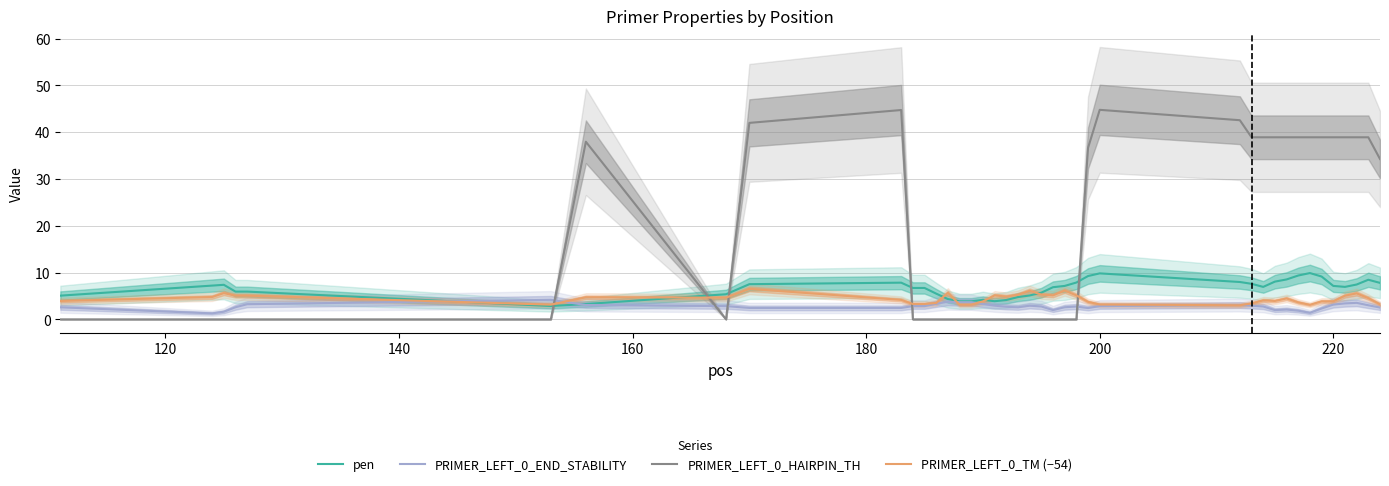

Reading left to right, what are all the values shown in this chart?

pen: 5.1	7.2	7.4	5.9	5.9	2.9	3.3	5.4	7.5	7.8	6.7	6.7	5.5	4.3	3.9	3.9	4.2	3.9	4.1	4.8	5.1	5.7	6.9	7.1	7.9	9.3	9.8	8.0	7.6	6.9	8.1	8.5	9.4	9.9	9.2	7.1	6.9	7.4	8.5	7.8
PRIMER_LEFT_0_END_STABILITY: 2.6	1.3	1.6	2.6	3.2	4.2	3.1	2.8	2.4	2.4	2.8	2.8	3.3	3.8	3.7	3.7	3.3	2.9	2.7	2.6	2.9	2.8	2.0	2.6	2.7	2.4	2.8	3.1	2.9	2.8	2.0	2.1	1.9	1.4	2.3	3.2	3.4	3.5	3.0	2.5
PRIMER_LEFT_0_HAIRPIN_TH: 0.0	0.0	0.0	0.0	0.0	0.0	38.0	0.0	42.0	44.8	0.0	0.0	0.0	0.0	0.0	0.0	0.0	0.0	0.0	0.0	0.0	0.0	0.0	0.0	0.0	36.6	44.8	42.6	38.9	38.9	38.9	38.9	38.9	38.9	38.9	38.9	38.9	38.9	38.9	34.3
PRIMER_LEFT_0_TM (−54): 3.9	4.8	5.6	5.1	5.1	3.1	4.7	4.6	6.5	4.2	3.3	3.3	3.5	5.7	3.1	3.1	3.8	5.1	4.9	5.2	6.1	5.3	5.1	6.1	5.1	3.7	3.2	3.0	3.4	4.1	3.9	4.5	3.6	3.1	3.8	3.9	5.1	5.6	4.5	3.2